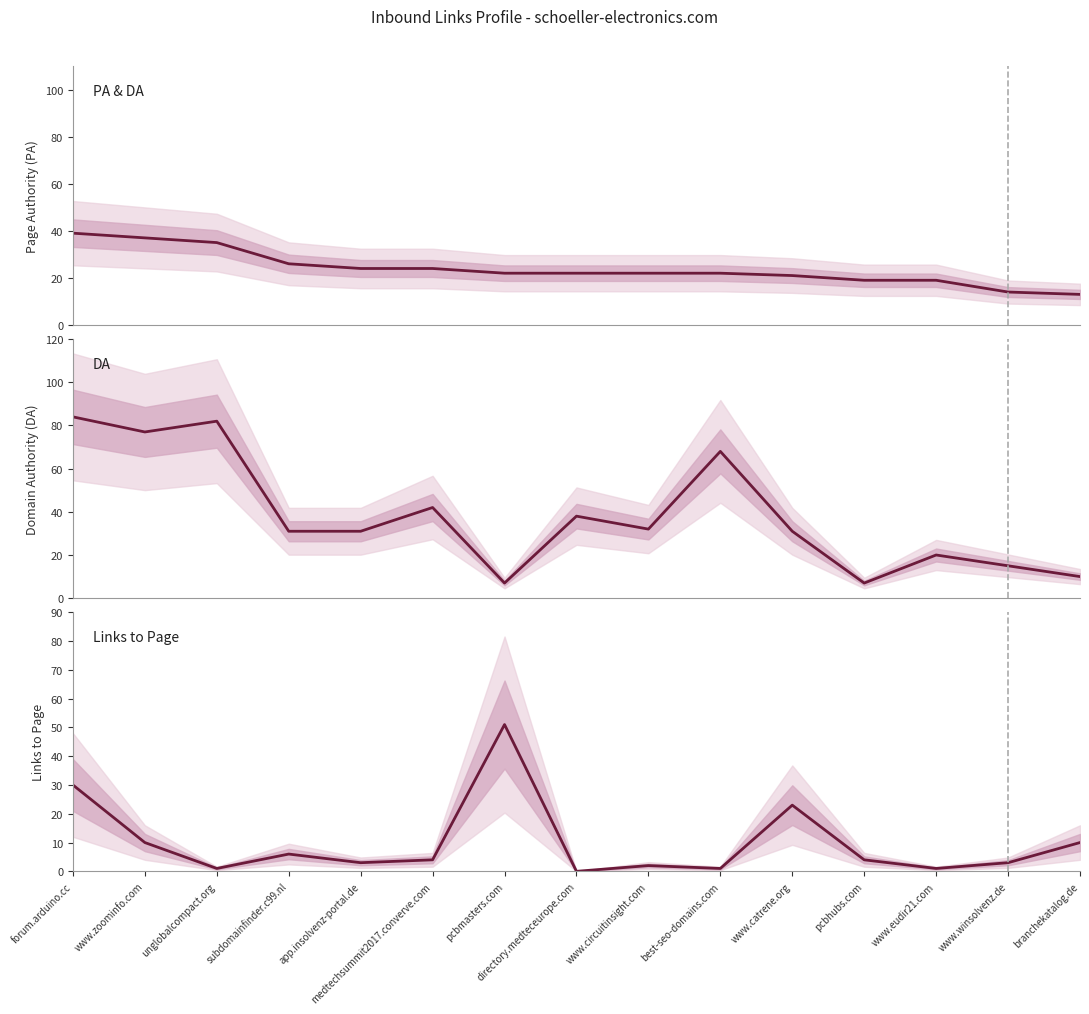

True or false: DA has more than 1 points higher than both neighbors.

True